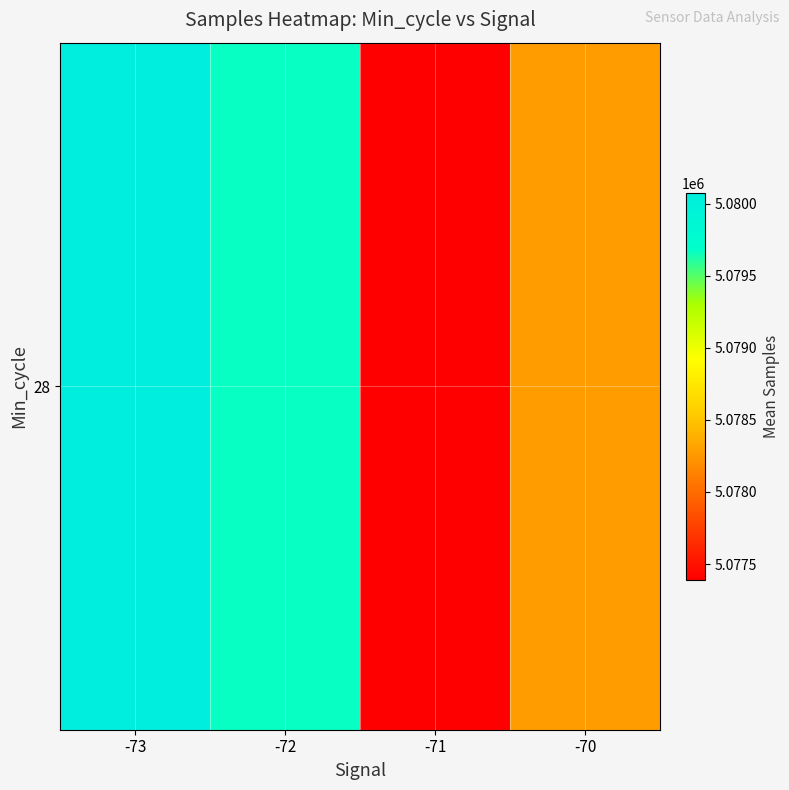

What is the sum of the values at -72 and -73?

10159748.1